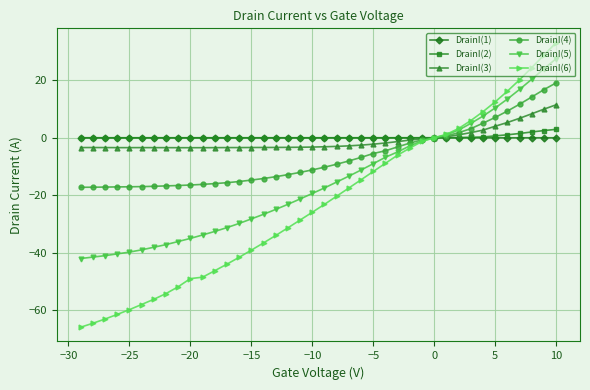

Is it true that DrainI(6) equals 20.5 at 5?

False